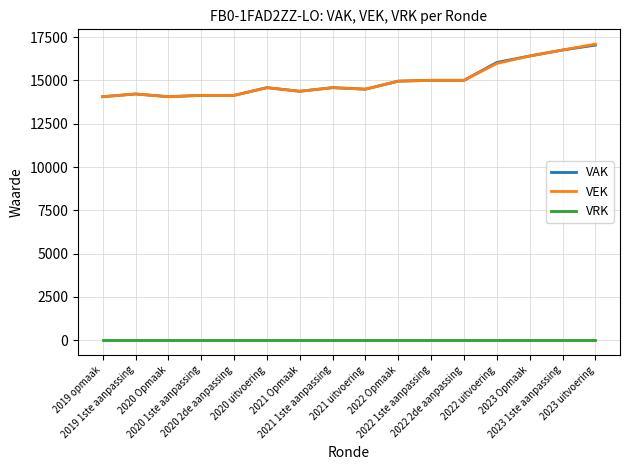

True or false: VEK and VRK cross at least once.

False